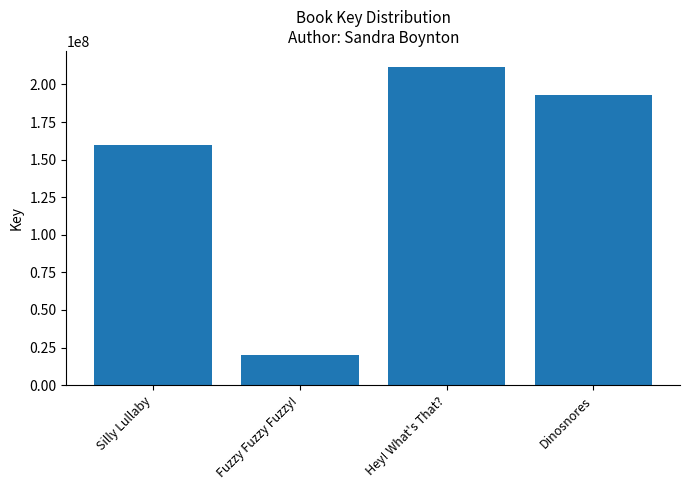

What is the minimum value shown in the chart?

20379506